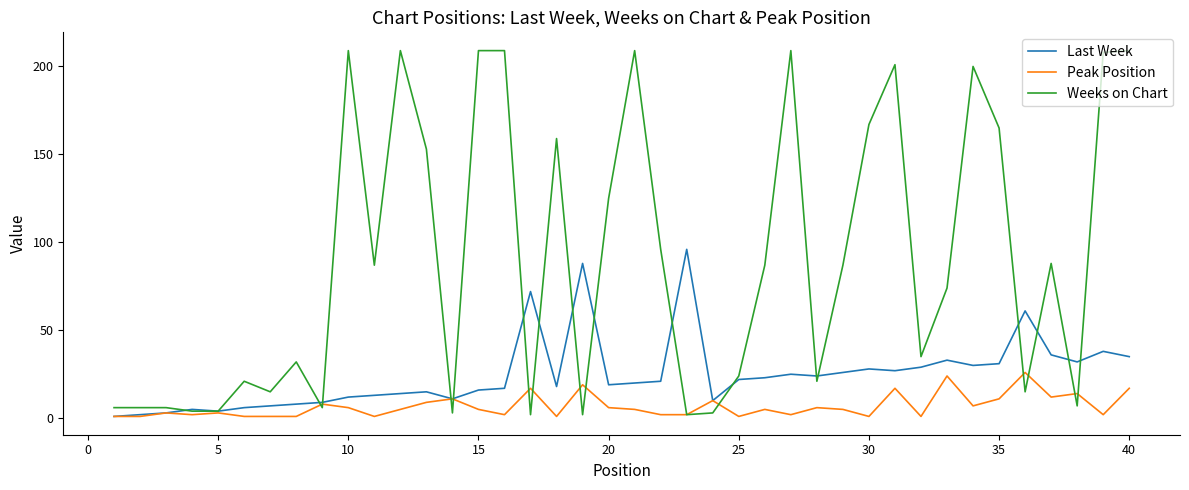

Rank the series by their maximum value, from lowest to highest.

Peak Position, Last Week, Weeks on Chart